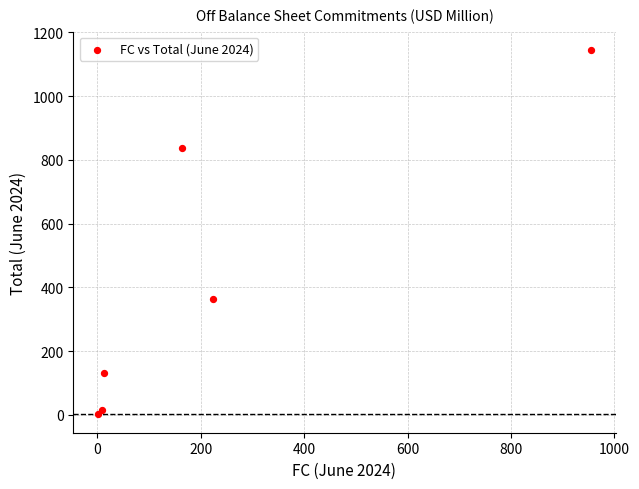

What is the average Y value?

415.7